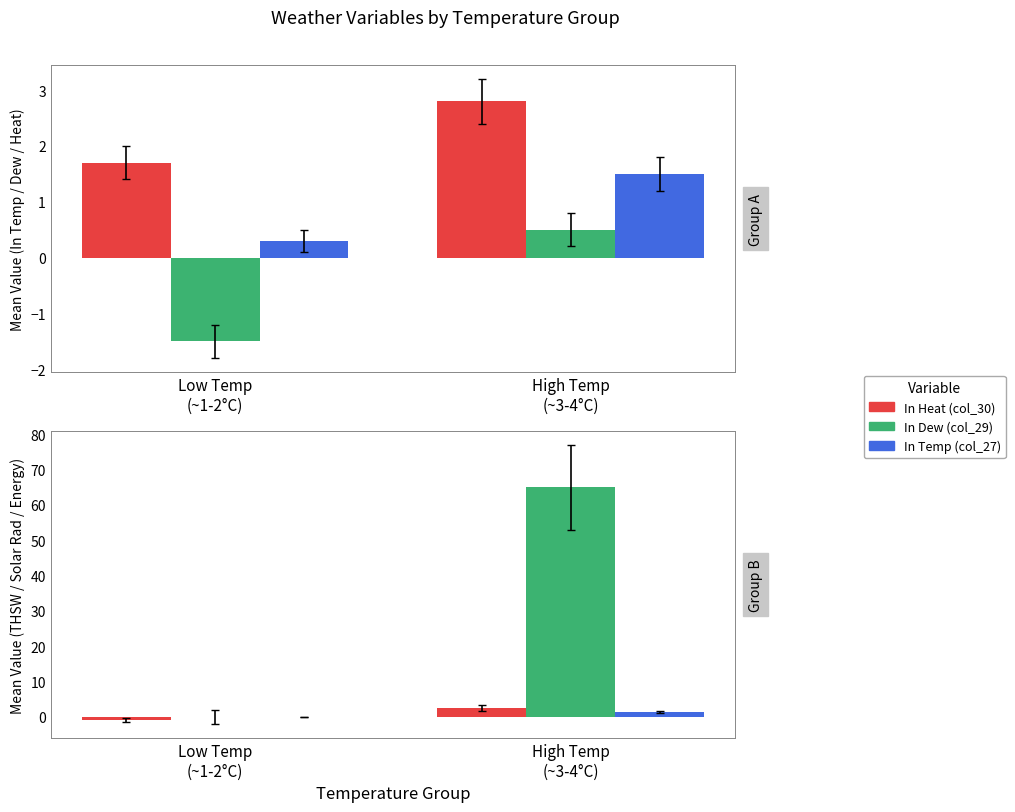

The In Dew (col_29) series shows -0.8 at Low Temp
(~1-2°C). True or false?

False